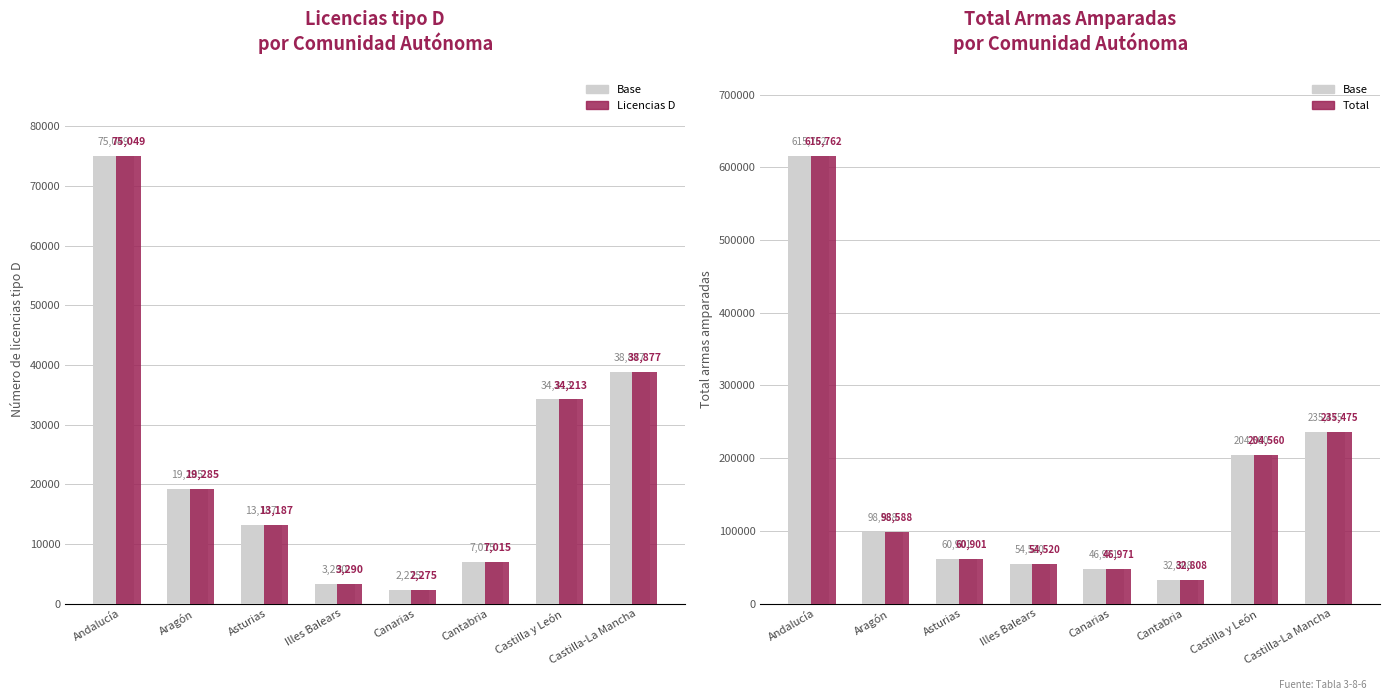

What is the spread (max minus min) of values at Castilla y León?

170347